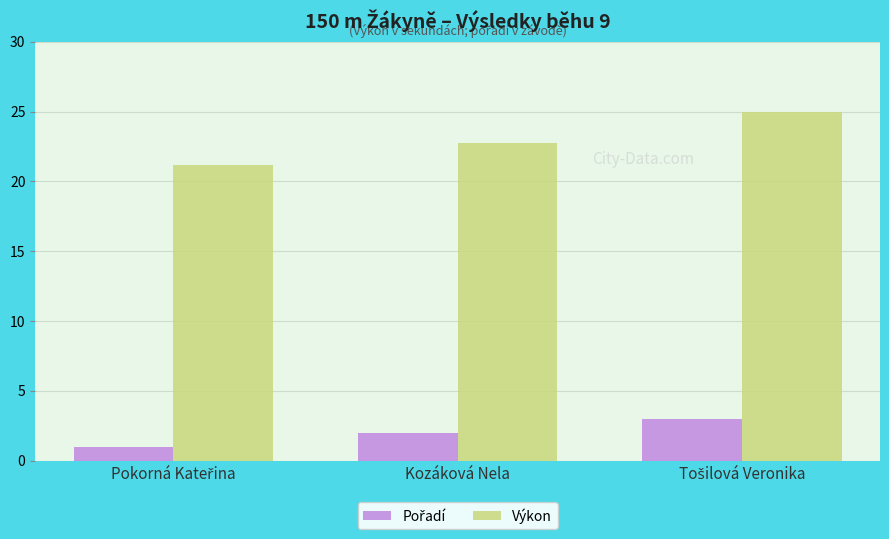

What is the label of the 2nd bar from the right?

Kozáková Nela